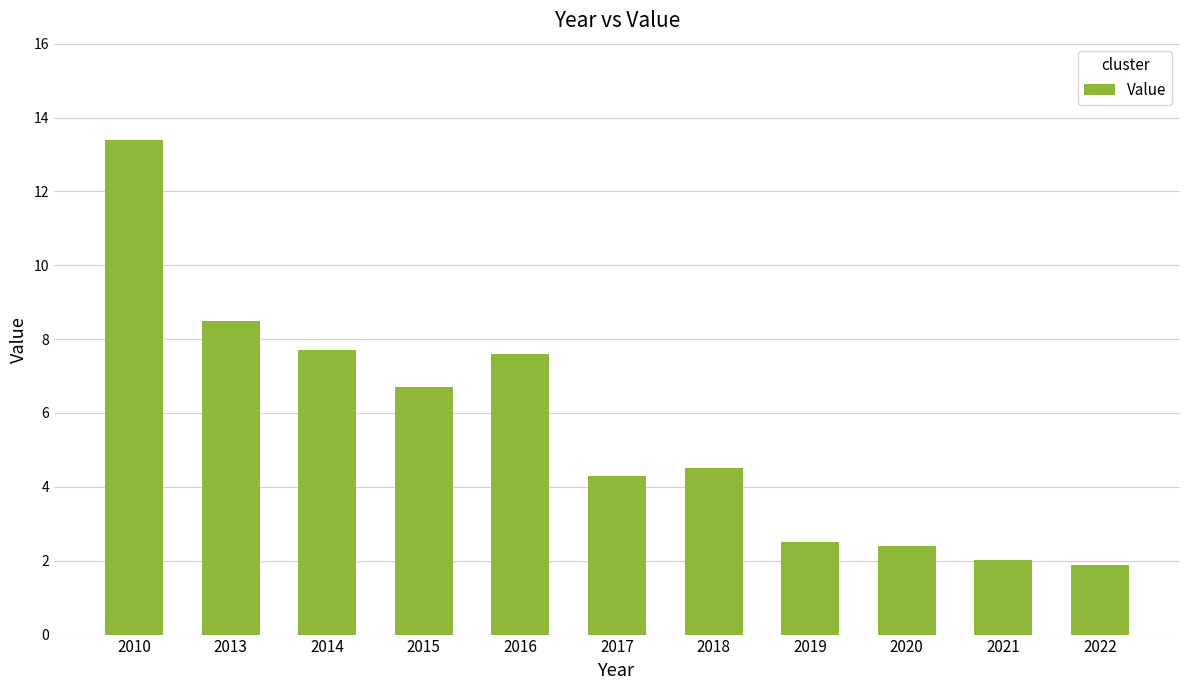

Where is the data nearest to the value 7?

2015